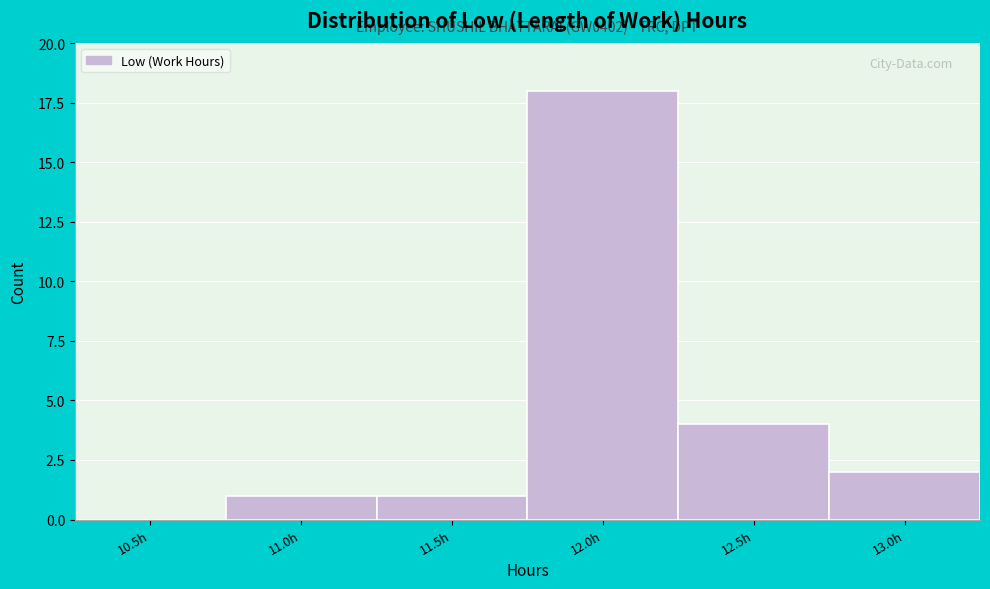

Reading left to right, transcribe all the data shown in this chart.

10.5h=0	11.0h=1	11.5h=1	12.0h=18	12.5h=4	13.0h=2